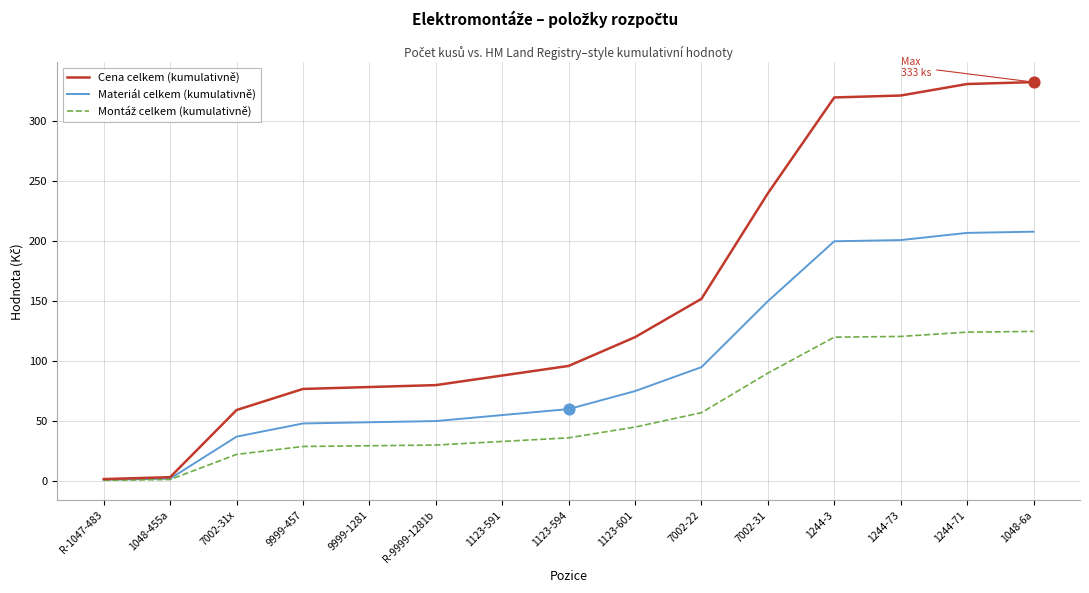

At how many categories does at least one series exceed 315?

4